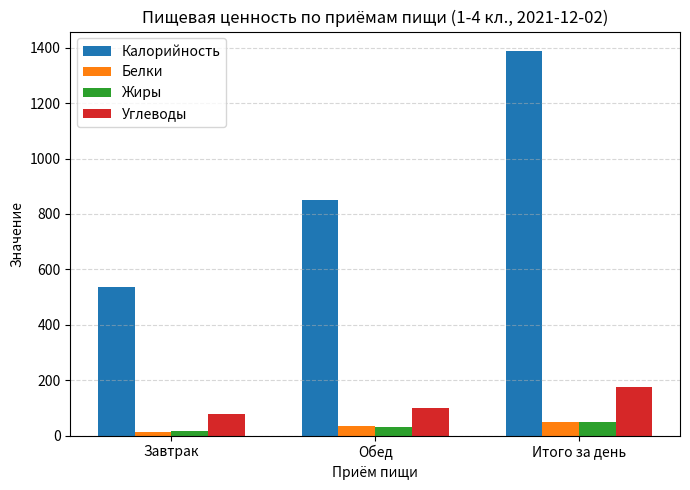

What is the sum of the Углеводы values at Завтрак and Итого за день?

255.6